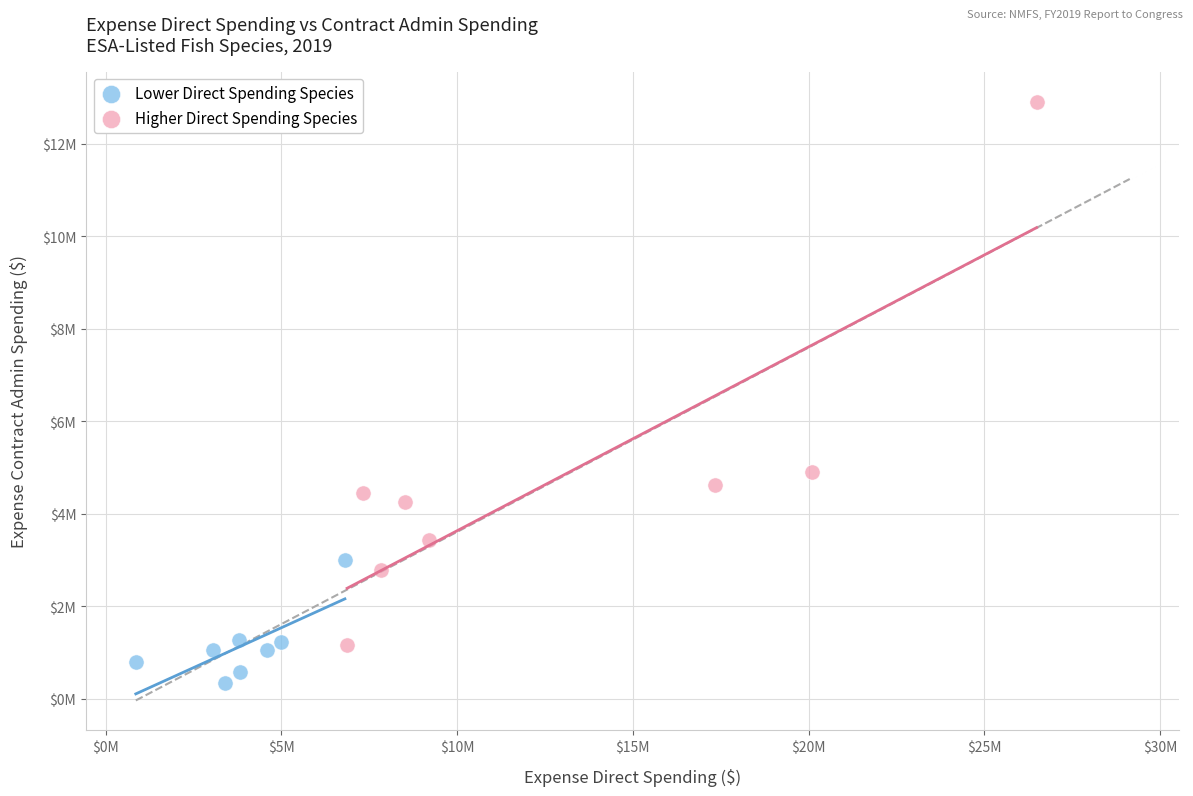

Which series reaches the minimum Y coordinate?

Lower Direct Spending Species